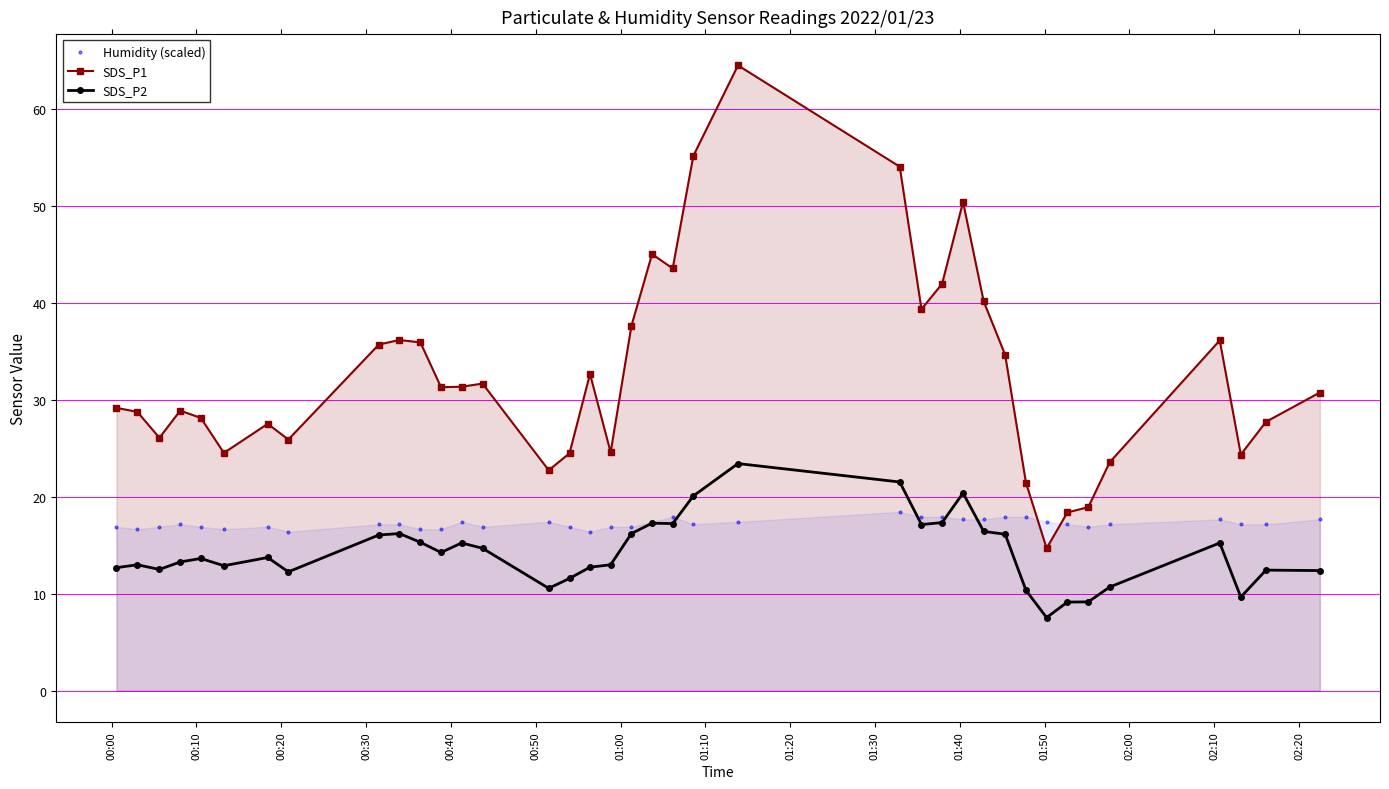

What is the highest value of the SDS_P2 series?

23.4